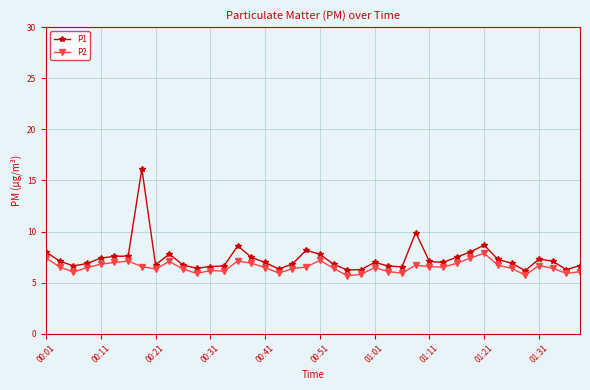

Which series has the widest spread of values?

P1